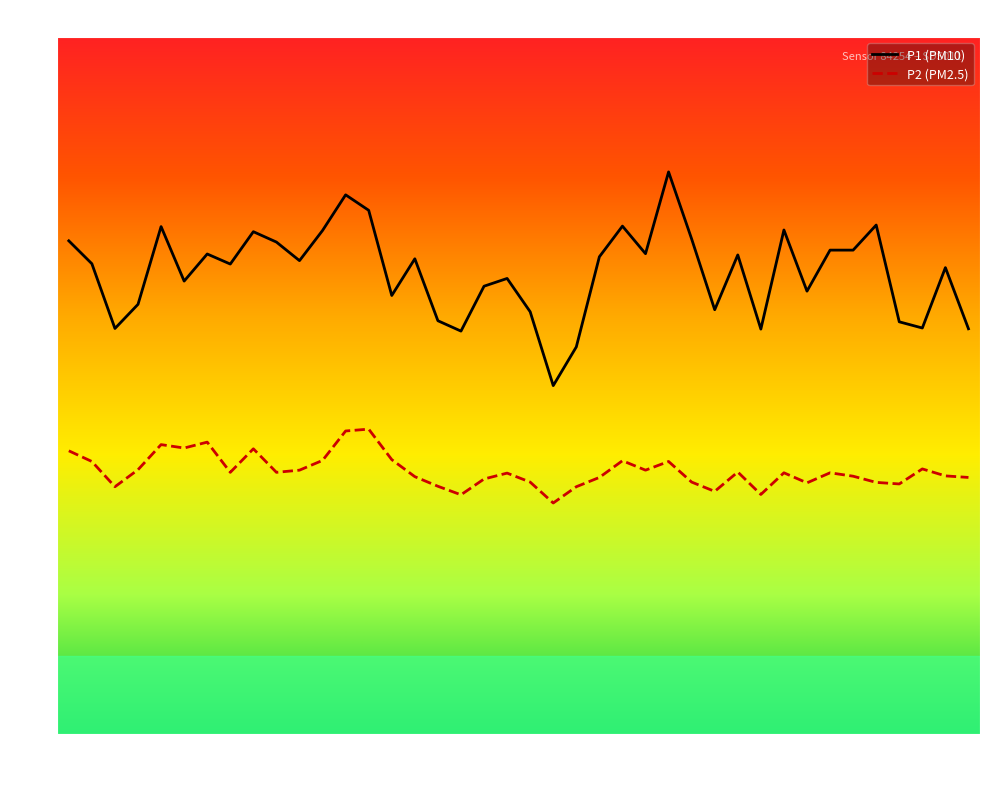

Rank the series by their maximum value, from highest to lowest.

P1 (PM10), P2 (PM2.5)